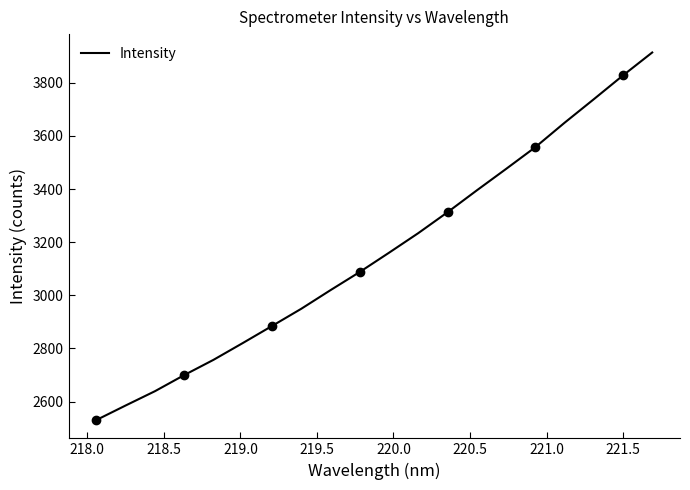

What is the maximum value for Intensity?

3914.1